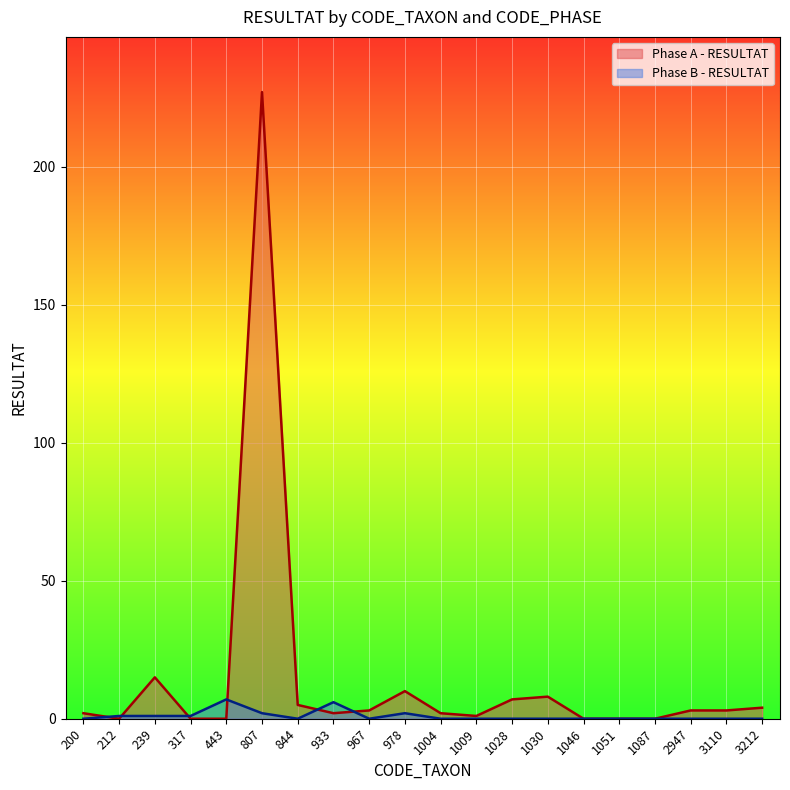

At which label is Phase A - RESULTAT closest to 113?

239